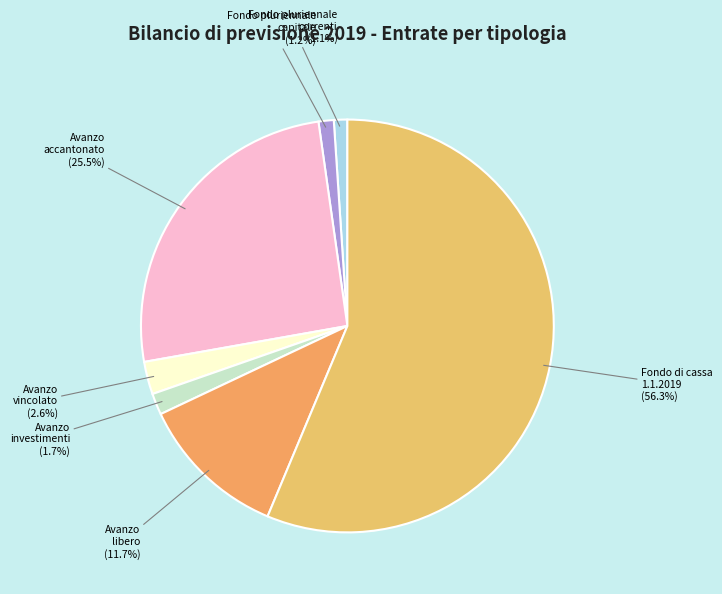

Is the sum of Fondo di cassa 1.1.2019 and Avanzo accantonato greater than half?

Yes